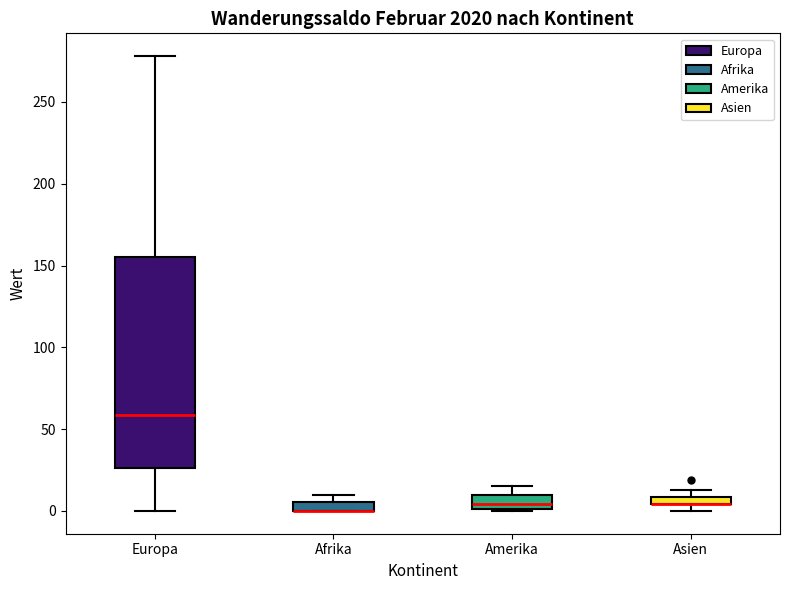

Comparing the boxes themselves (not the whiskers), which one is the tallest?

Europa